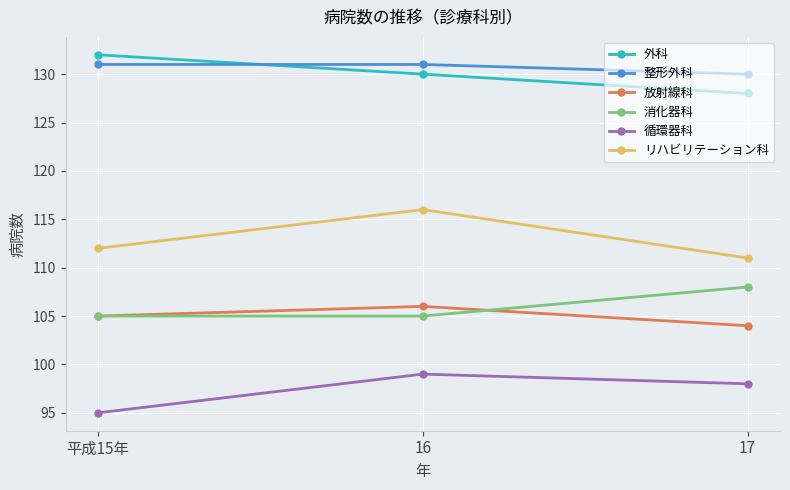

Reading left to right, extract all data points from this chart.

外科: 平成15年=132	16=130	17=128
整形外科: 平成15年=131	16=131	17=130
放射線科: 平成15年=105	16=106	17=104
消化器科: 平成15年=105	16=105	17=108
循環器科: 平成15年=95	16=99	17=98
リハビリテーション科: 平成15年=112	16=116	17=111